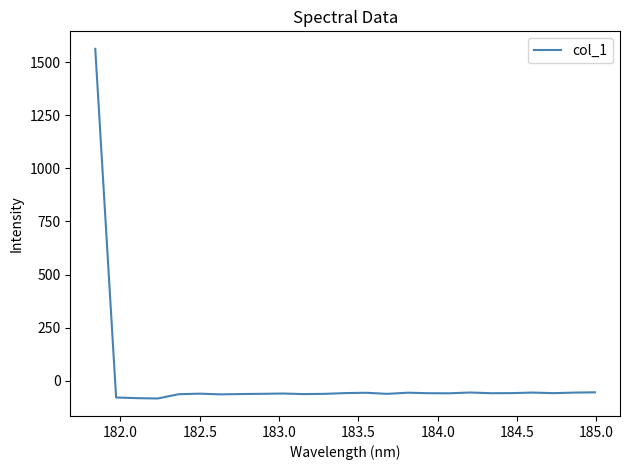

What is the greatest value displayed?

1562.3